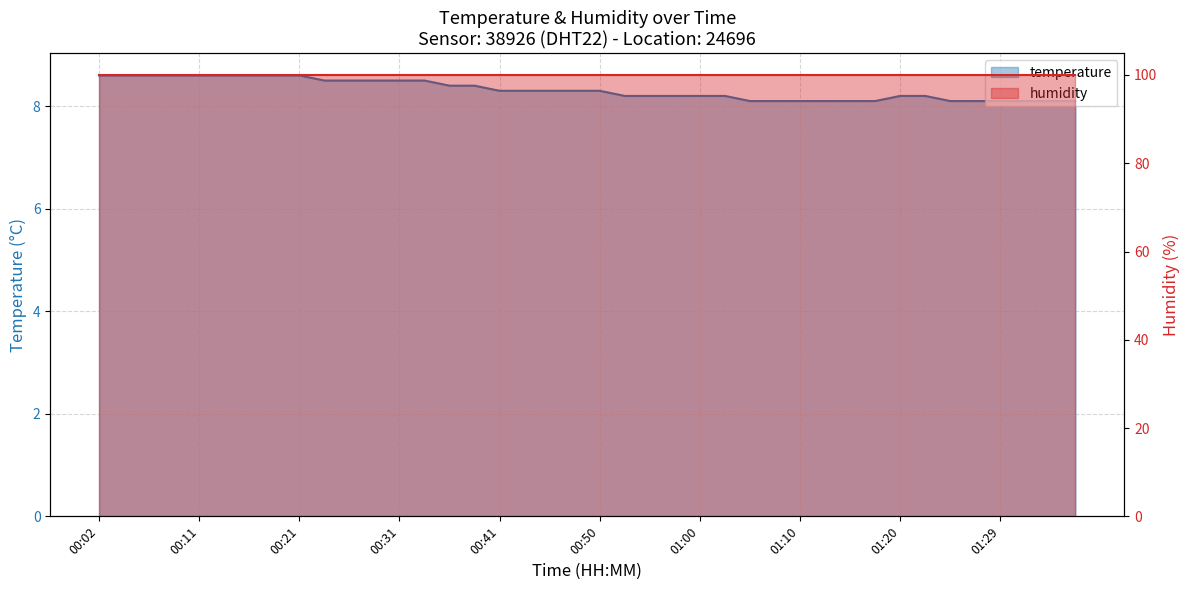

What is the greatest value displayed?

8.6